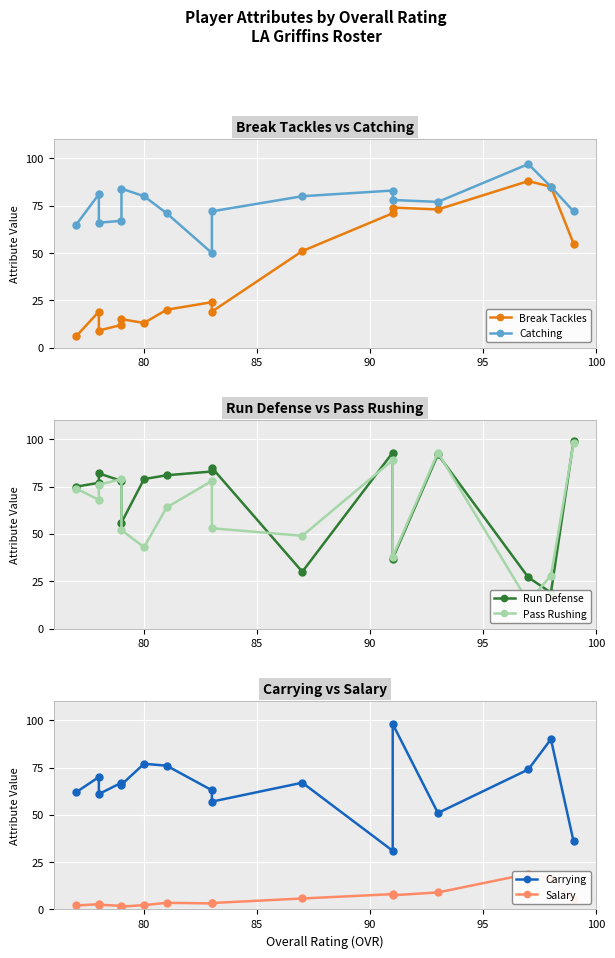

Reading right to left, transcribe all the data shown in this chart.

Break Tackles: 55.0	85.0	88.0	73.0	74.0	71.0	51.0	19.0	24.0	20.0	13.0	15.0	12.0	9.0	19.0	6.0
Catching: 72.0	85.0	97.0	77.0	78.0	83.0	80.0	72.0	50.0	71.0	80.0	84.0	67.0	66.0	81.0	65.0
Run Defense: 99.0	19.0	27.0	92.0	37.0	93.0	30.0	85.0	83.0	81.0	79.0	56.0	78.0	82.0	77.0	75.0
Pass Rushing: 98.0	28.0	14.0	93.0	38.0	89.0	49.0	53.0	78.0	64.0	43.0	52.0	79.0	76.0	68.0	74.0
Carrying: 36.0	90.0	74.0	51.0	98.0	31.0	67.0	57.0	63.0	76.0	77.0	66.0	67.0	61.0	70.0	62.0
Salary: 5.5	16.5	18.8	9.0	7.5	8.1	5.8	3.4	3.2	3.5	2.3	1.5	1.9	2.5	2.8	2.1